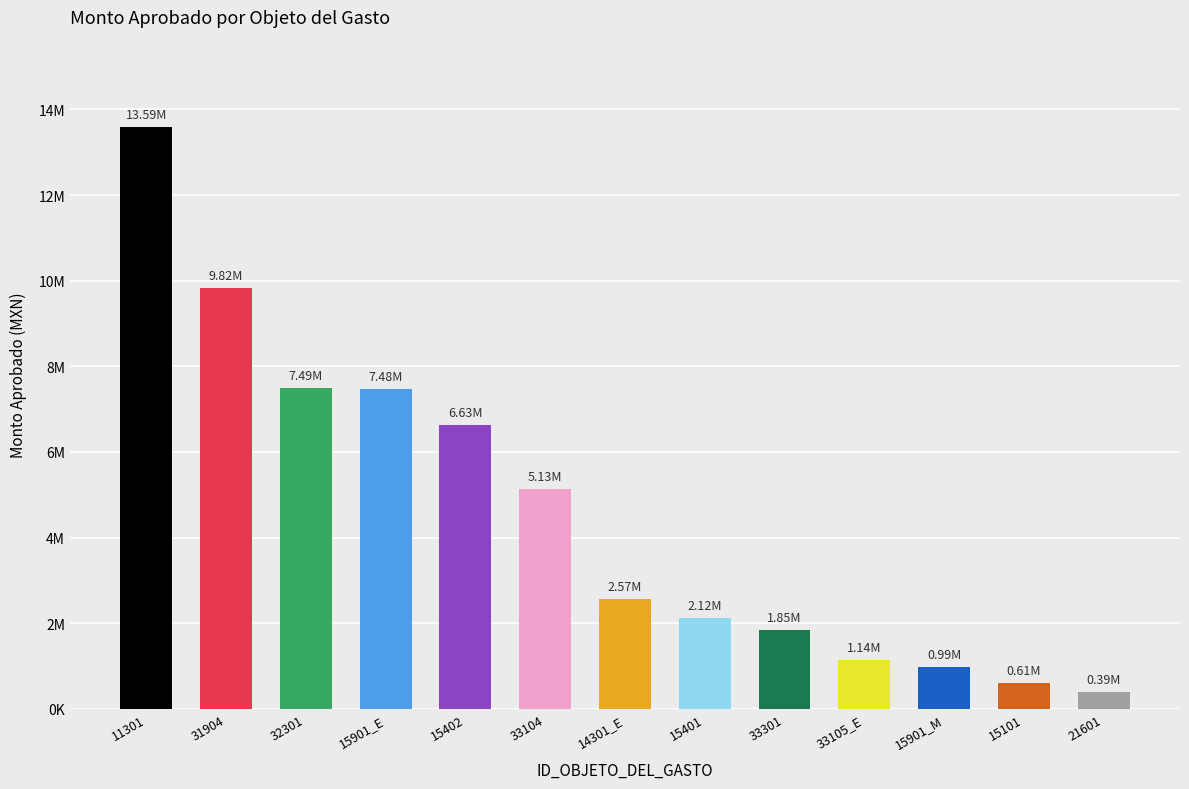

What is the label of the 13th bar from the left?

21601